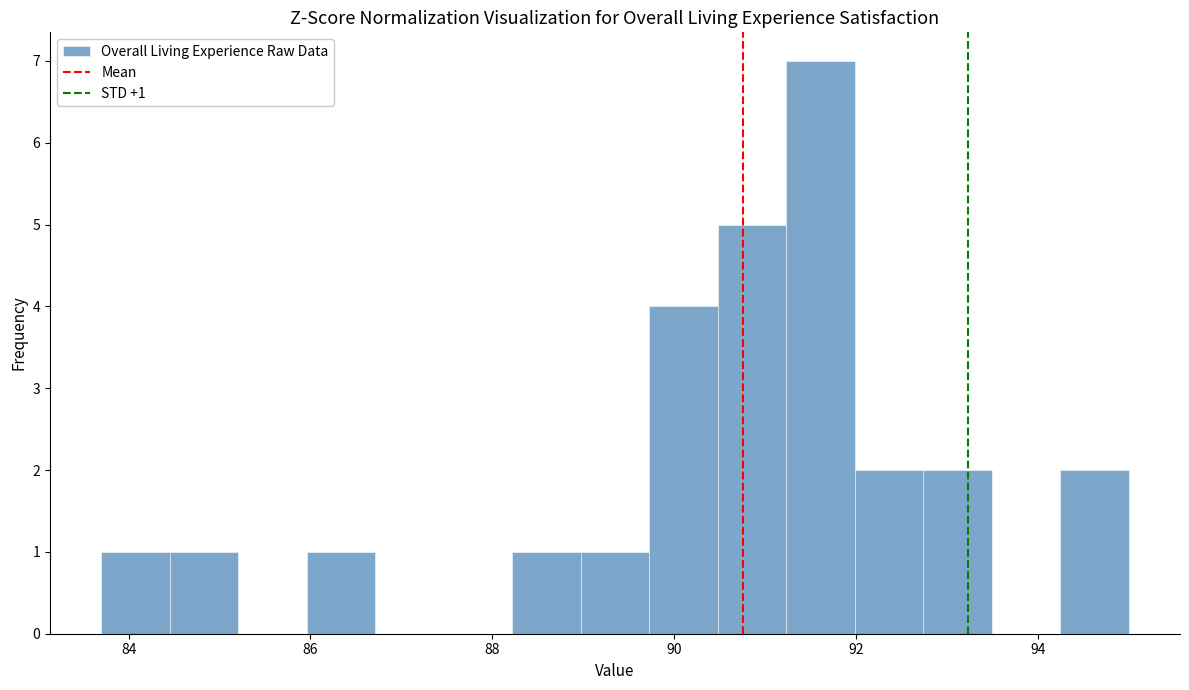

Around what value on the x-axis is the tallest bar? Give the approximate position of its centre, as read against the axis.

91.6